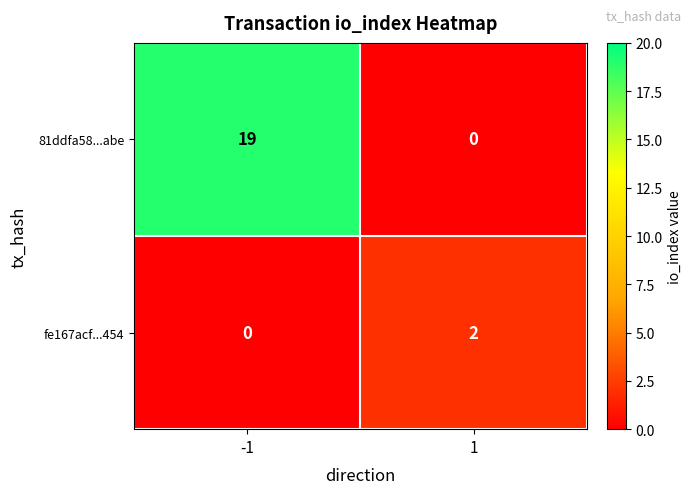

How many data points does each series have?

2